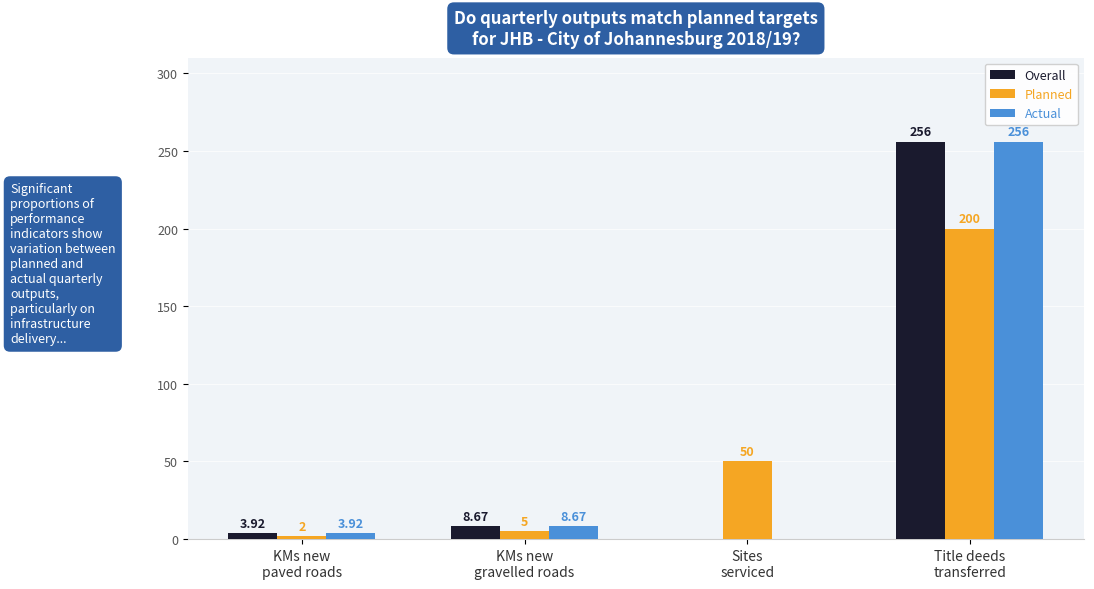

What is the sum of all Planned values?

257.0